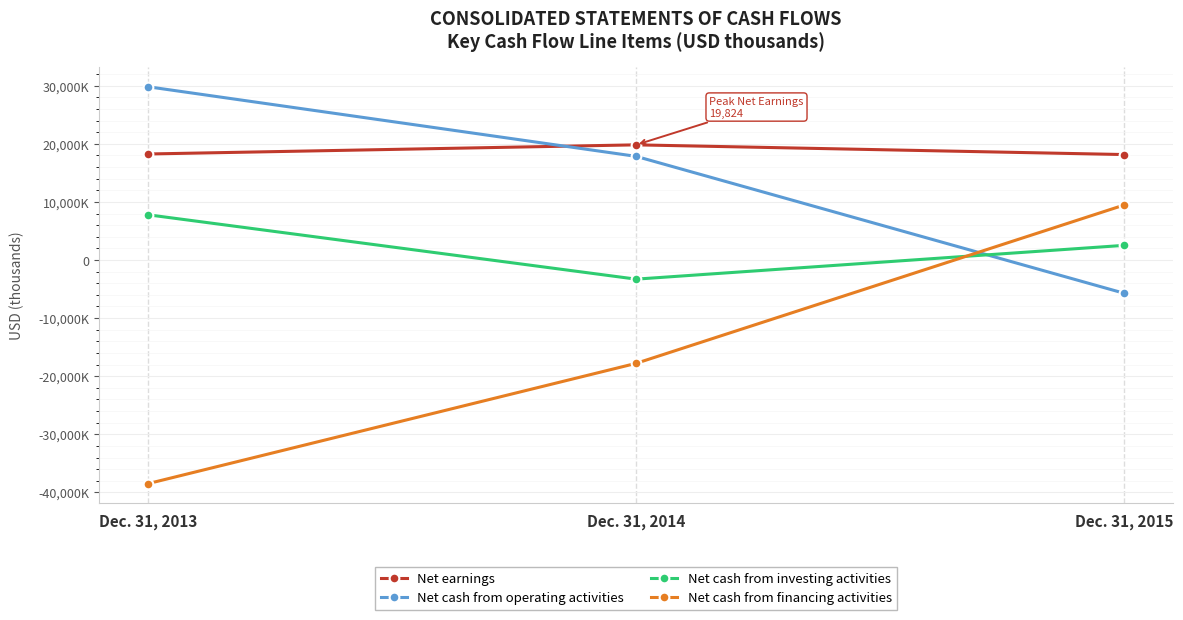

Is this an area chart (filled region under the line)?

No